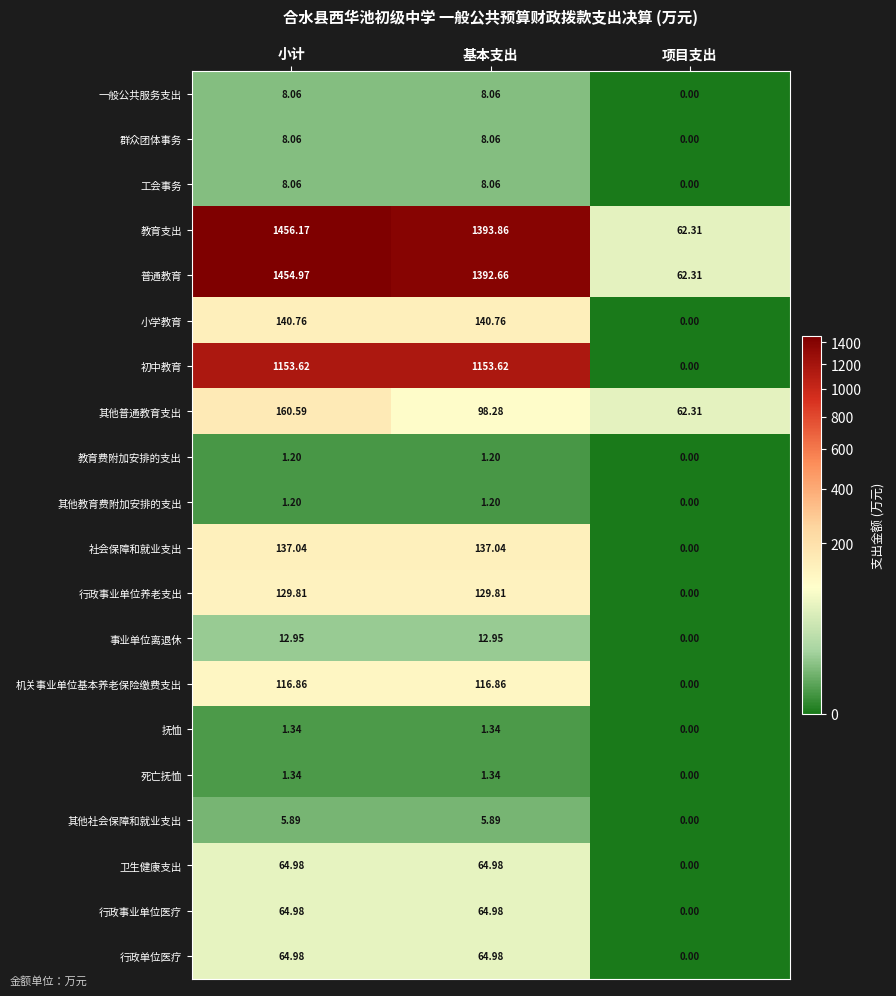

At which label does 其他教育费附加安排的支出 first exceed 1?

小计